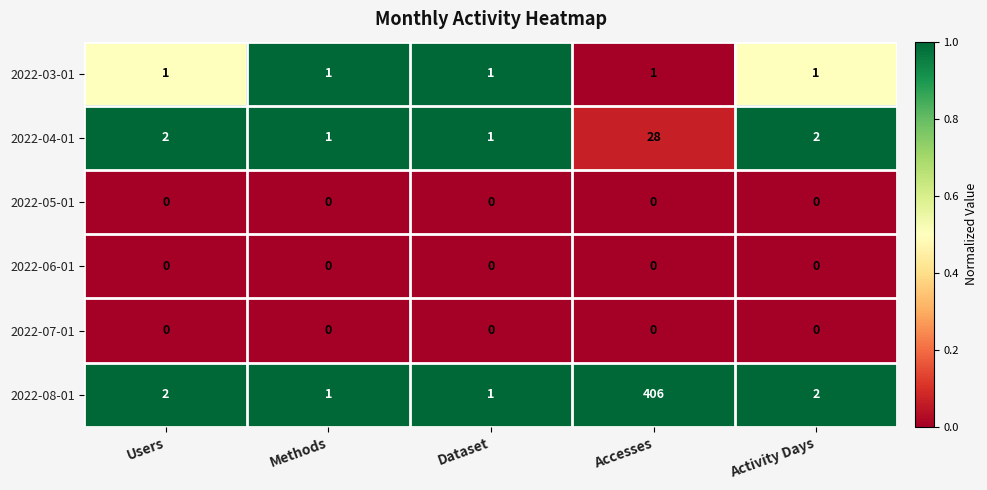

What is the greatest value displayed?

406